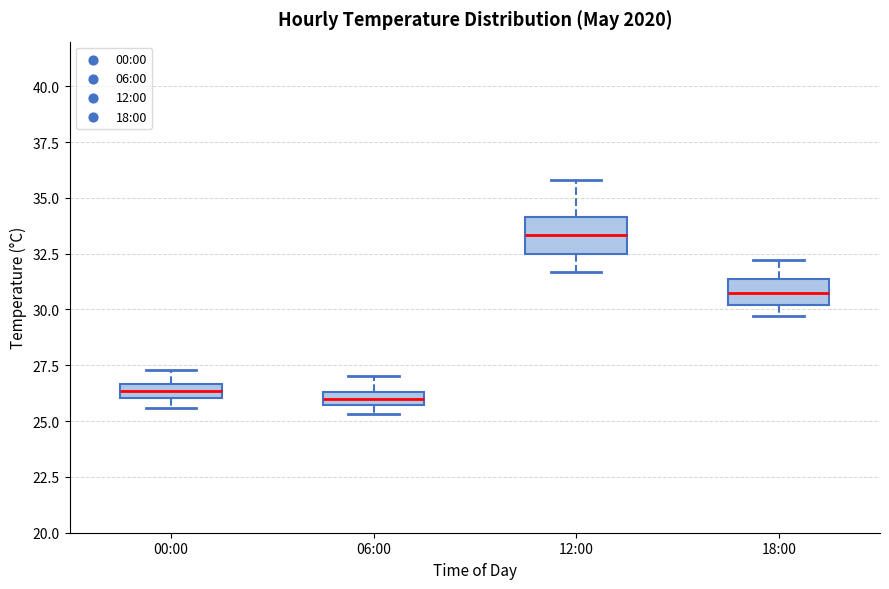

Which box's median line is the highest?

12:00